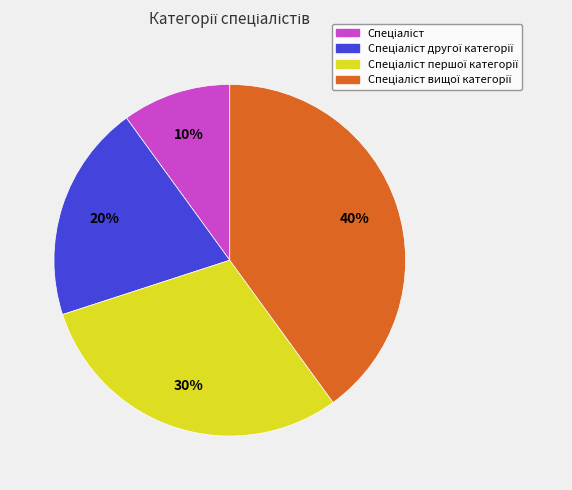

To the nearest percent, what is the average slice percentage?

25%